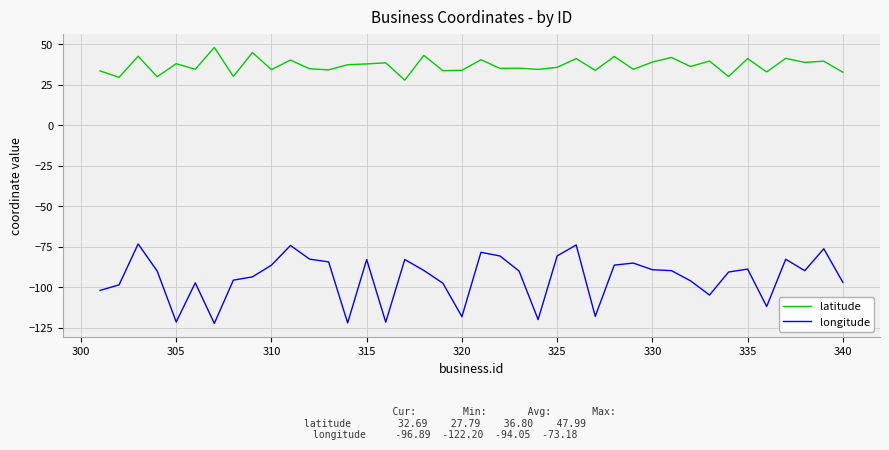

What is the minimum value shown in the chart?

-122.2